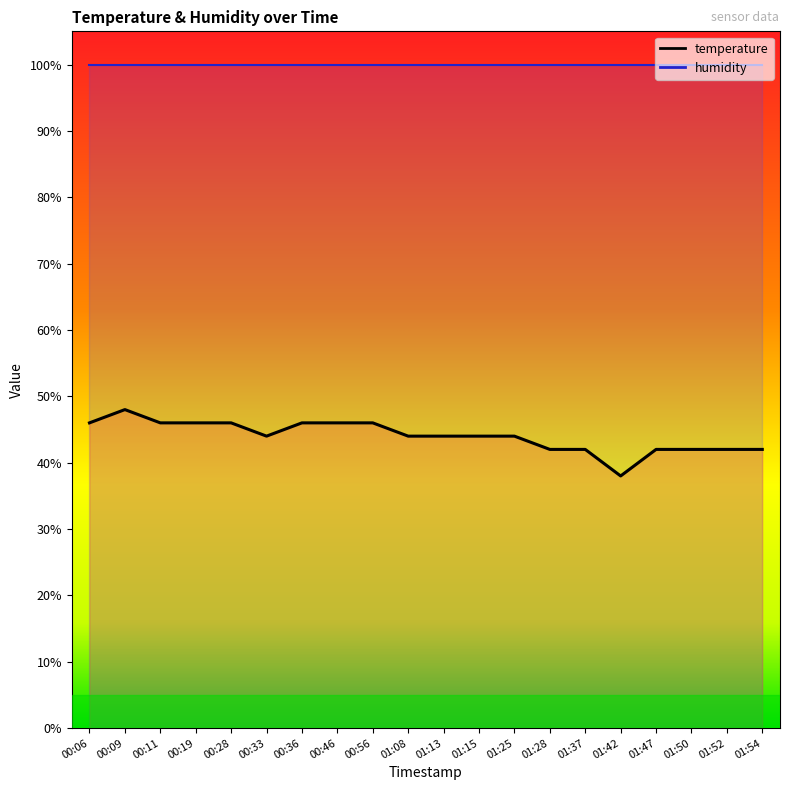

What value does the data have at 01:52, to the nearest 10?

40